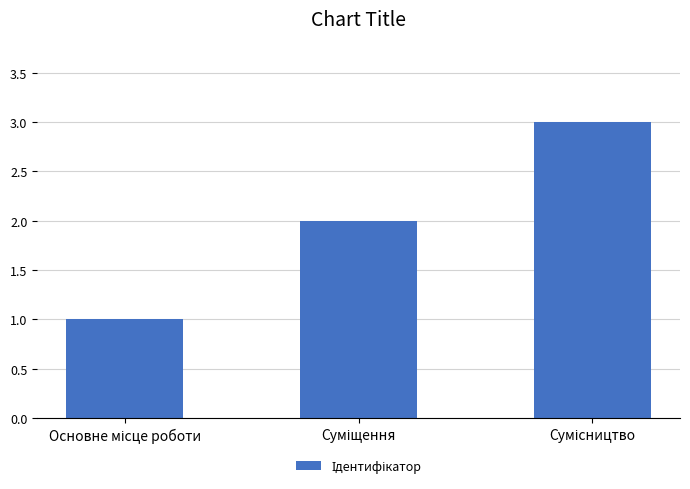

What is the sum of all values?

6